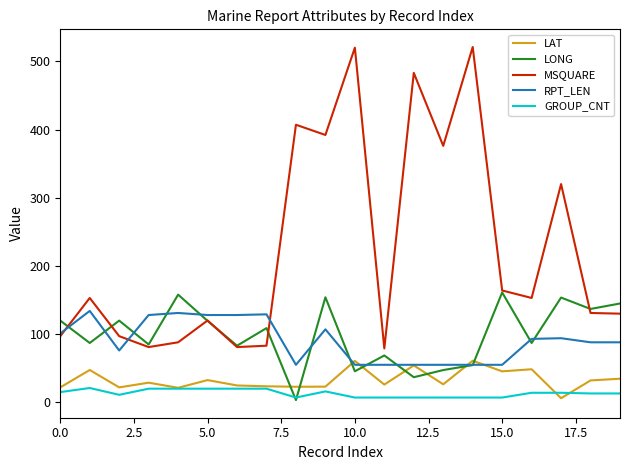

True or false: LONG and RPT_LEN cross at least once.

True